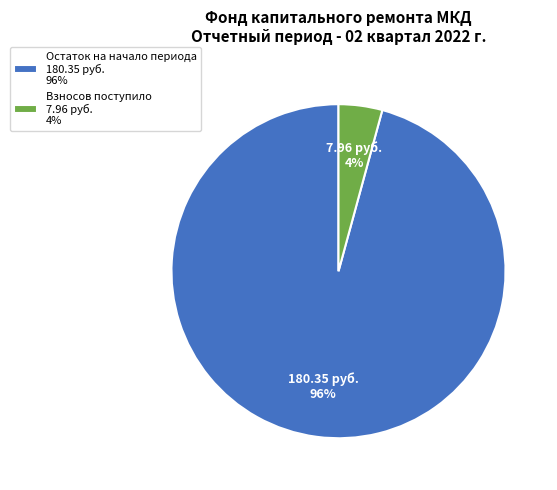

To the nearest percent, what is the average slice percentage?

50%